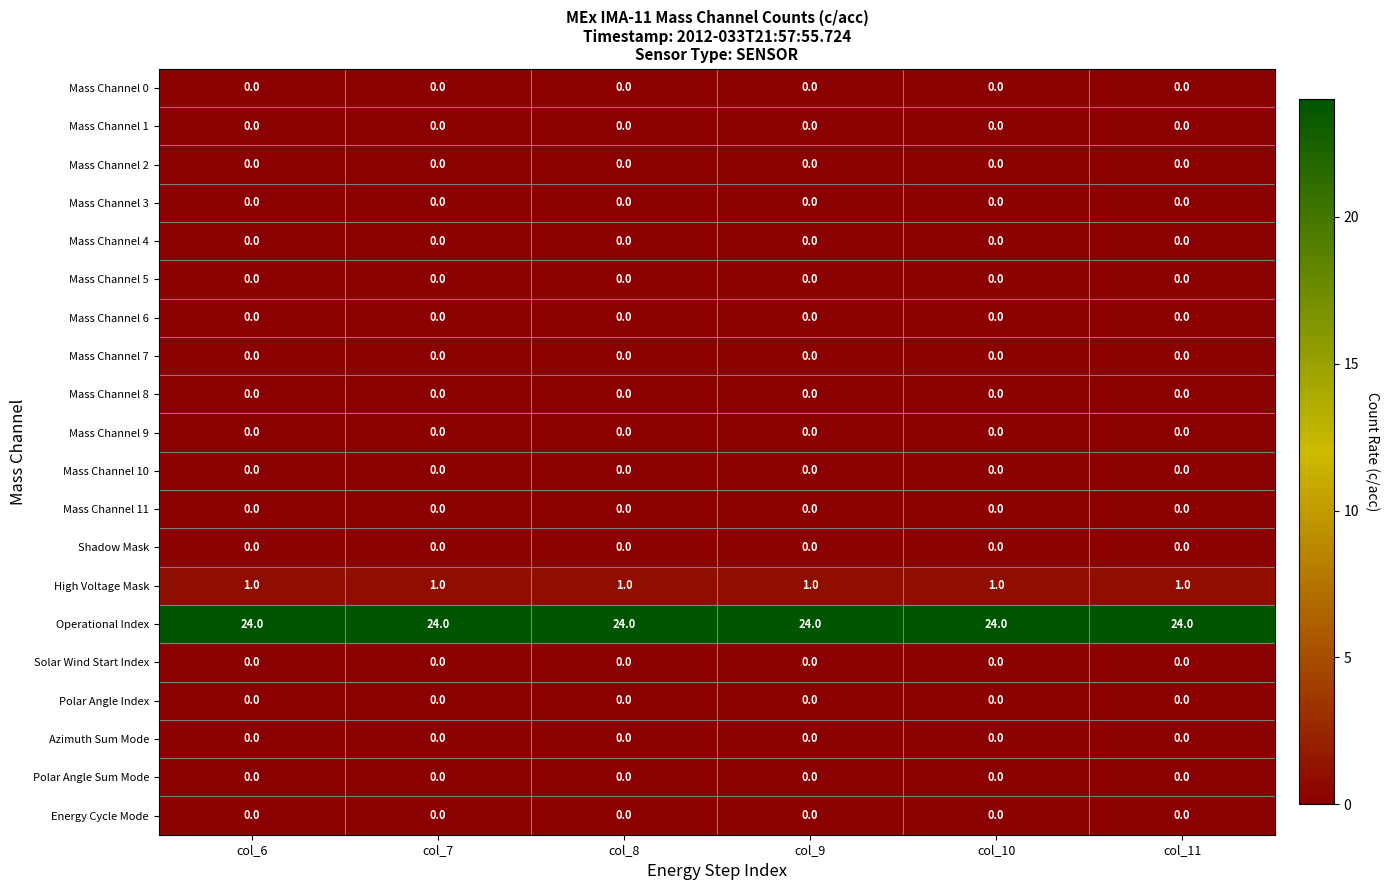

At how many categories does at least one series exceed 8?

6